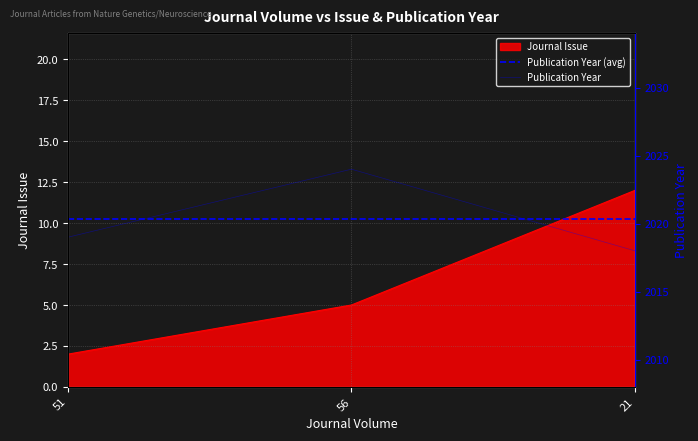

List the series in order of their peak value, highest first.

Publication Year, Journal Issue